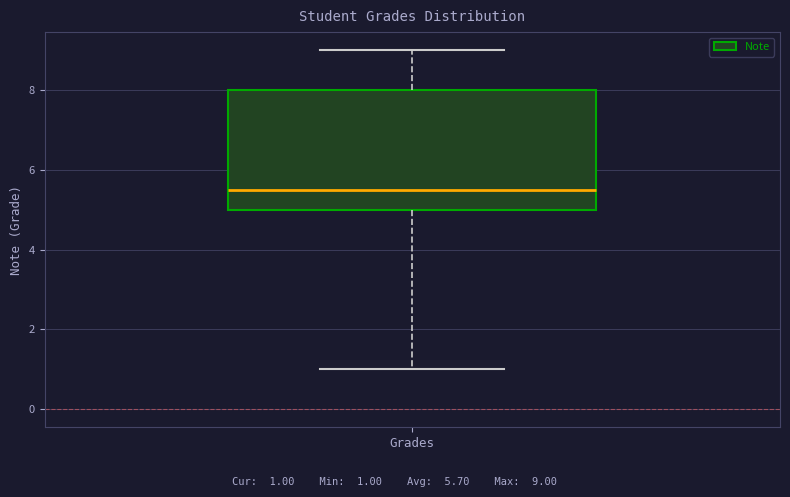

Where does the lower whisker of the box for Grades end on the y-axis? The values are not printed on the chart, so give them approximately, as read against the axis.

1.0